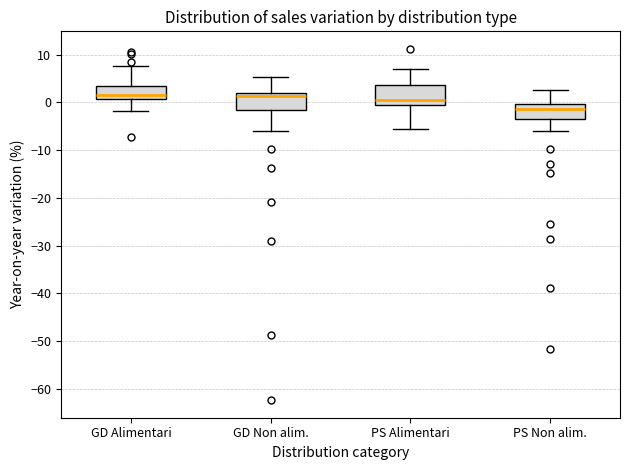

Reading left to right, transcribe this box plot: for each box, give where its median line is, the range the box spans, and where its two whiskers end, as read against the y-axis. The values are not printed on the chart, so give them approximately, as read against the axis.

GD Alimentari: median 2, box 1 to 4, whiskers -2 to 8
GD Non alim.: median 1, box -2 to 2, whiskers -6 to 5
PS Alimentari: median 0, box -1 to 4, whiskers -6 to 7
PS Non alim.: median -1, box -3 to 0, whiskers -6 to 3